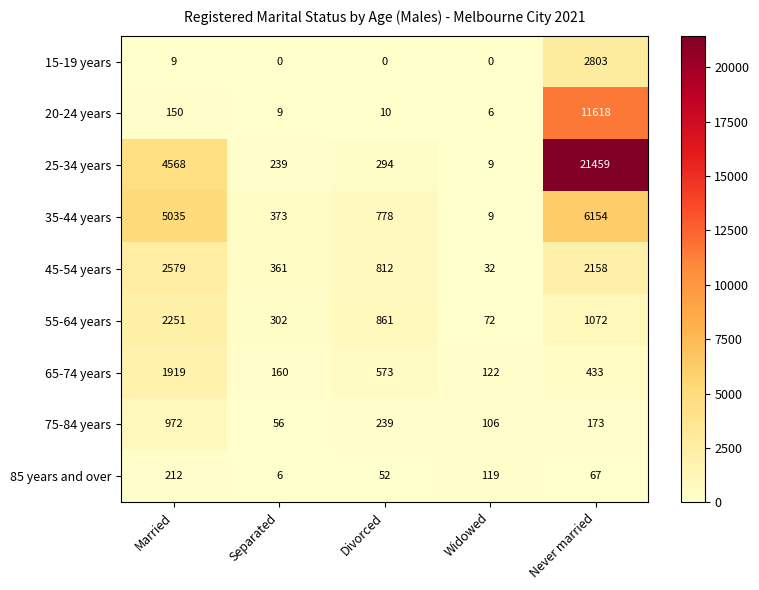

What is the difference between the 25-34 years values at Widowed and Never married?

21450